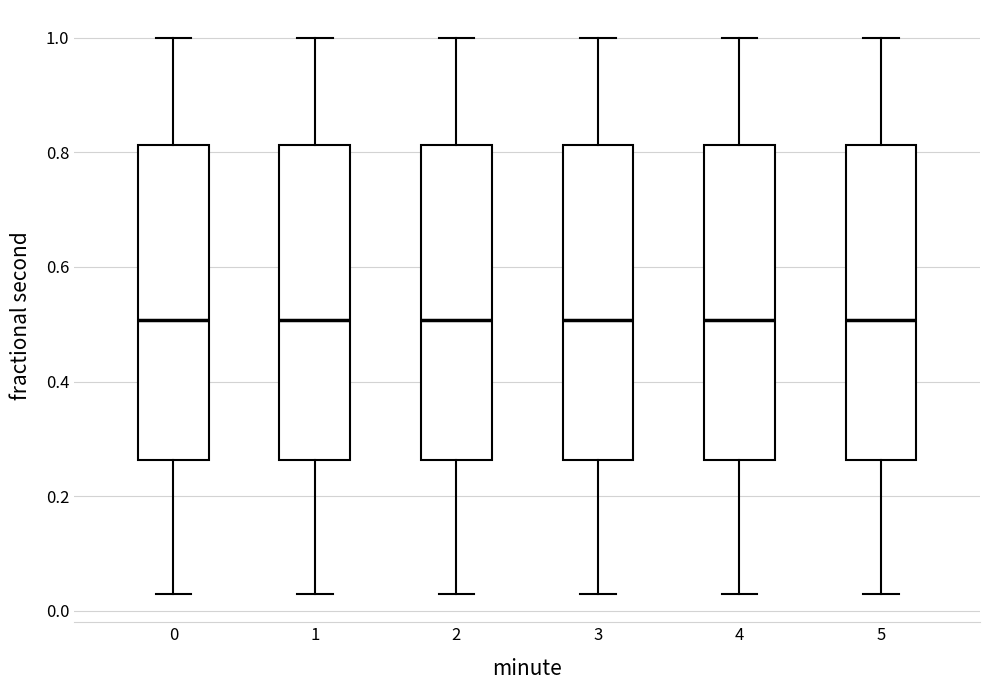

Reading left to right, transcribe this box plot: for each box, give where its median line is, the range the box spans, and where its two whiskers end, as read against the y-axis. The values are not printed on the chart, so give them approximately, as read against the axis.

0: median 0.50, box 0.26 to 0.82, whiskers 0.02 to 1.00
1: median 0.50, box 0.26 to 0.82, whiskers 0.02 to 1.00
2: median 0.50, box 0.26 to 0.82, whiskers 0.02 to 1.00
3: median 0.50, box 0.26 to 0.82, whiskers 0.02 to 1.00
4: median 0.50, box 0.26 to 0.82, whiskers 0.02 to 1.00
5: median 0.50, box 0.26 to 0.82, whiskers 0.02 to 1.00